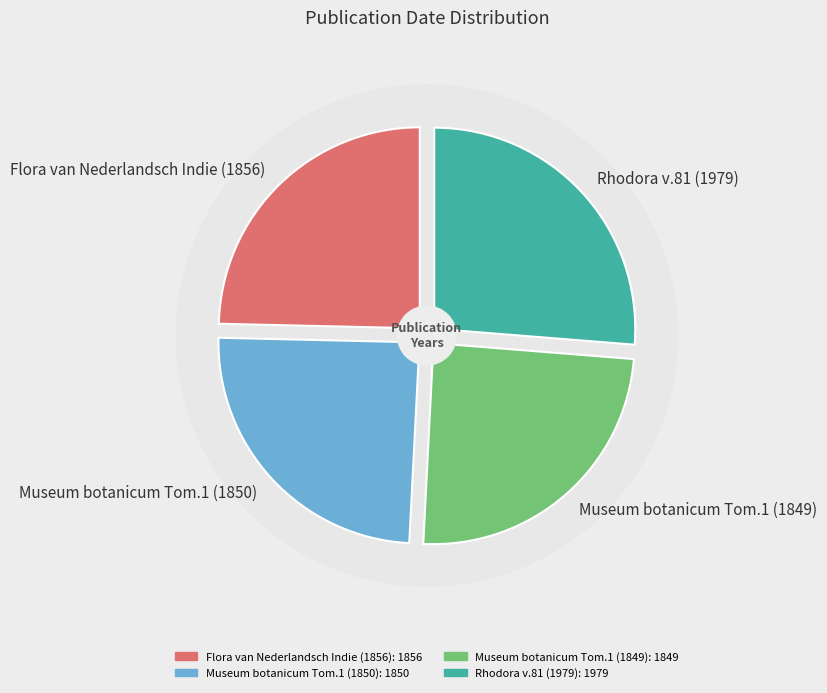

True or false: Museum botanicum Tom.1 (1849) accounts for 25% of the total.

True